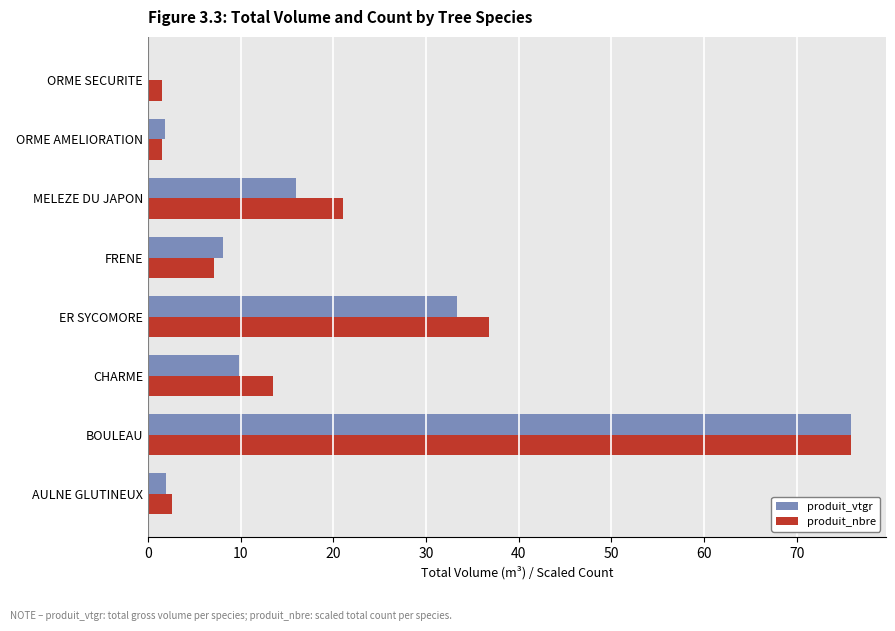

Is the value of produit_nbre at CHARME greater than the value of produit_vtgr at ORME AMELIORATION?

Yes